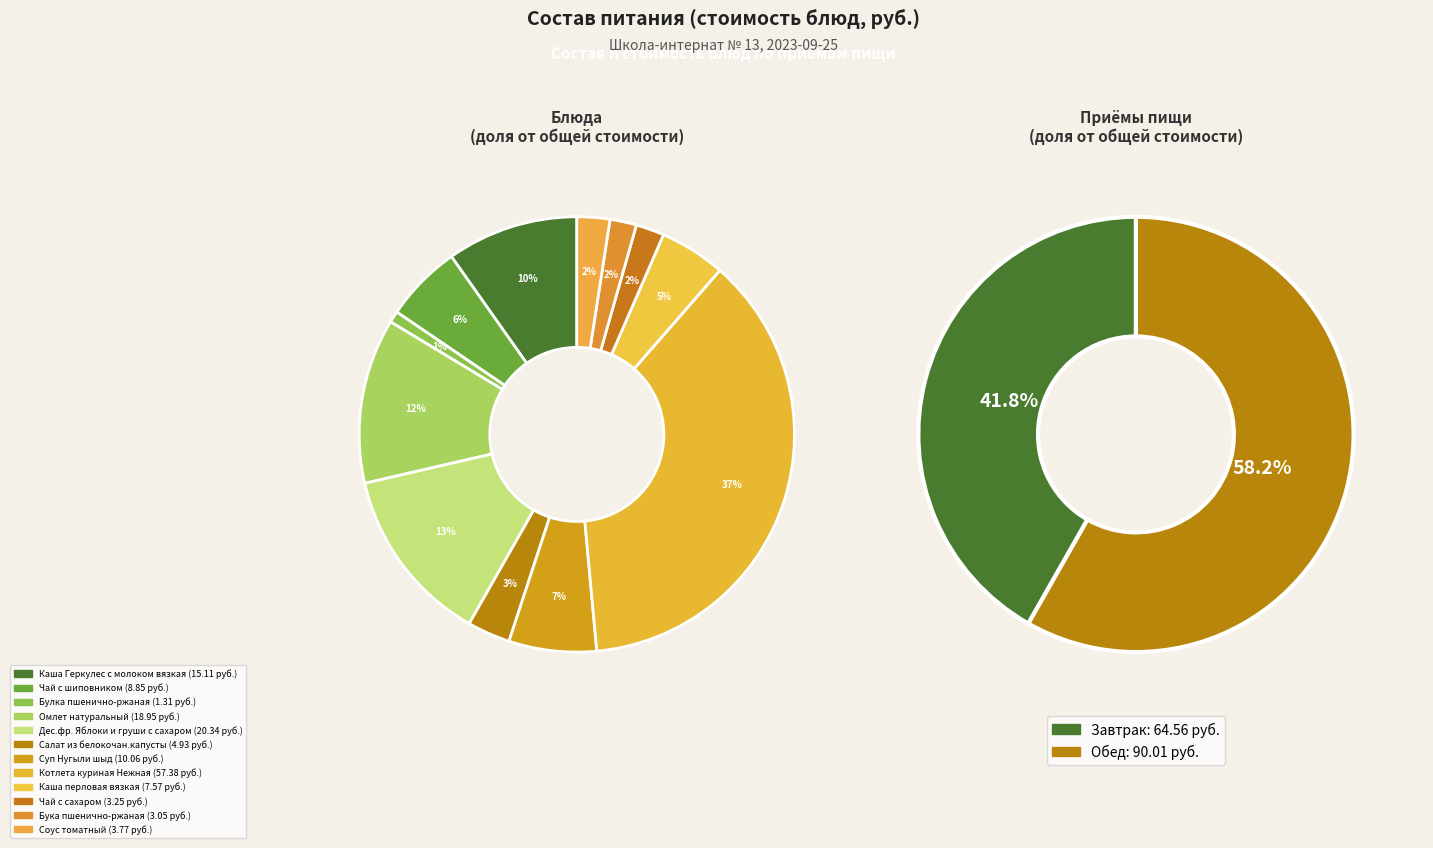

Count the number of slices in the pie.

12